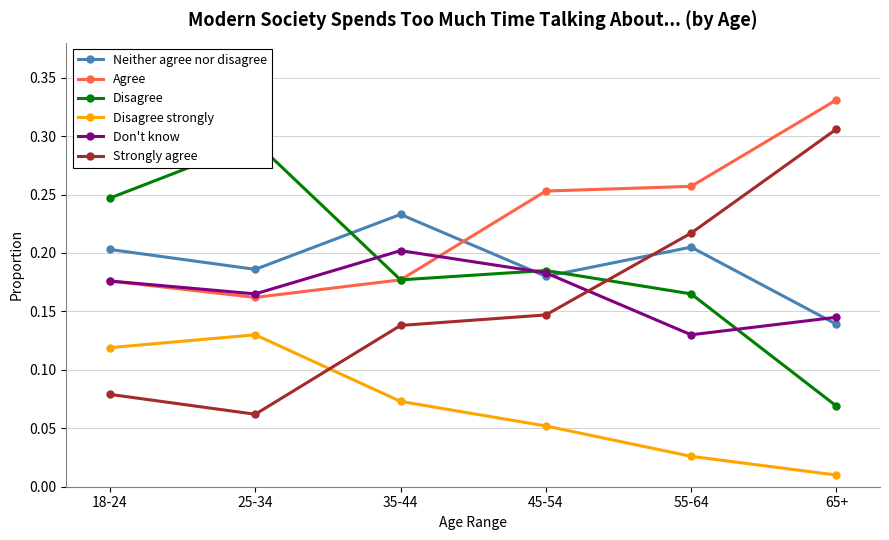

Reading right to left, what are all the values shown in this chart?

Neither agree nor disagree: 65+=0.1	55-64=0.2	45-54=0.2	35-44=0.2	25-34=0.2	18-24=0.2
Agree: 65+=0.3	55-64=0.3	45-54=0.3	35-44=0.2	25-34=0.2	18-24=0.2
Disagree: 65+=0.1	55-64=0.2	45-54=0.2	35-44=0.2	25-34=0.3	18-24=0.2
Disagree strongly: 65+=0.0	55-64=0.0	45-54=0.1	35-44=0.1	25-34=0.1	18-24=0.1
Don't know: 65+=0.1	55-64=0.1	45-54=0.2	35-44=0.2	25-34=0.2	18-24=0.2
Strongly agree: 65+=0.3	55-64=0.2	45-54=0.1	35-44=0.1	25-34=0.1	18-24=0.1